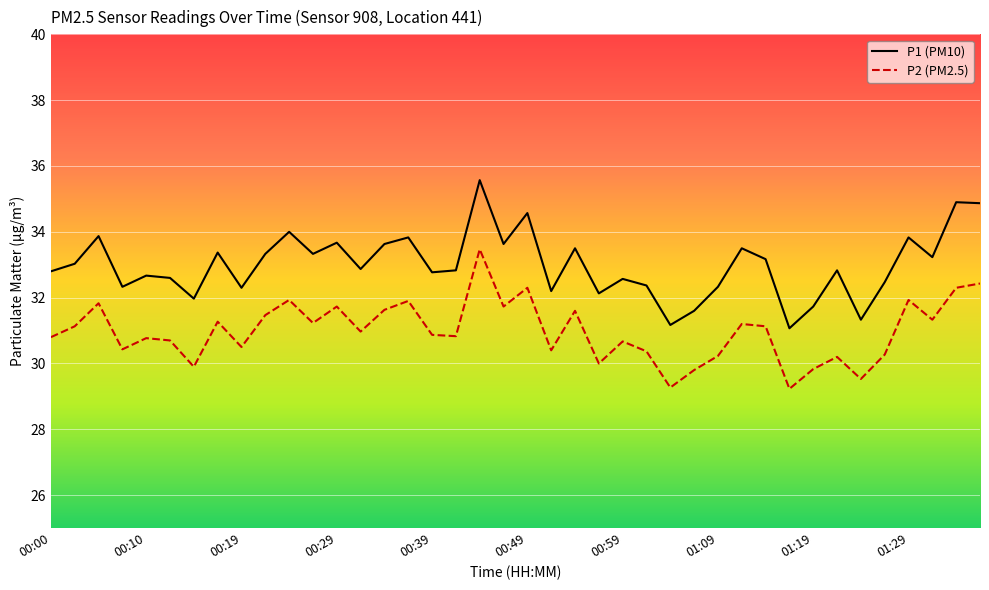

True or false: P2 (PM2.5) and P1 (PM10) cross at least once.

False